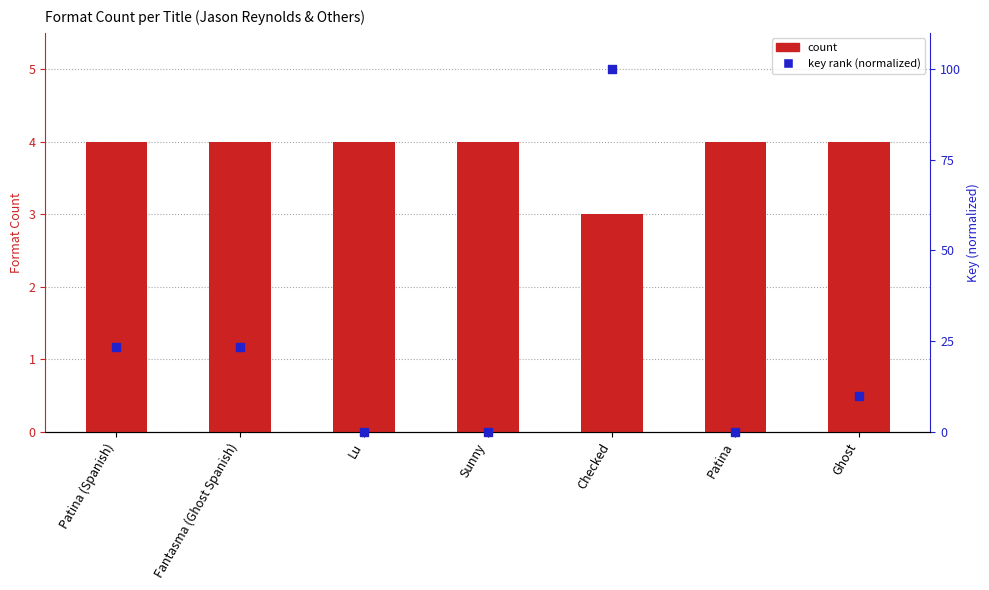

Is the value of count at Ghost greater than the value of key rank (normalized) at Patina (Spanish)?

No